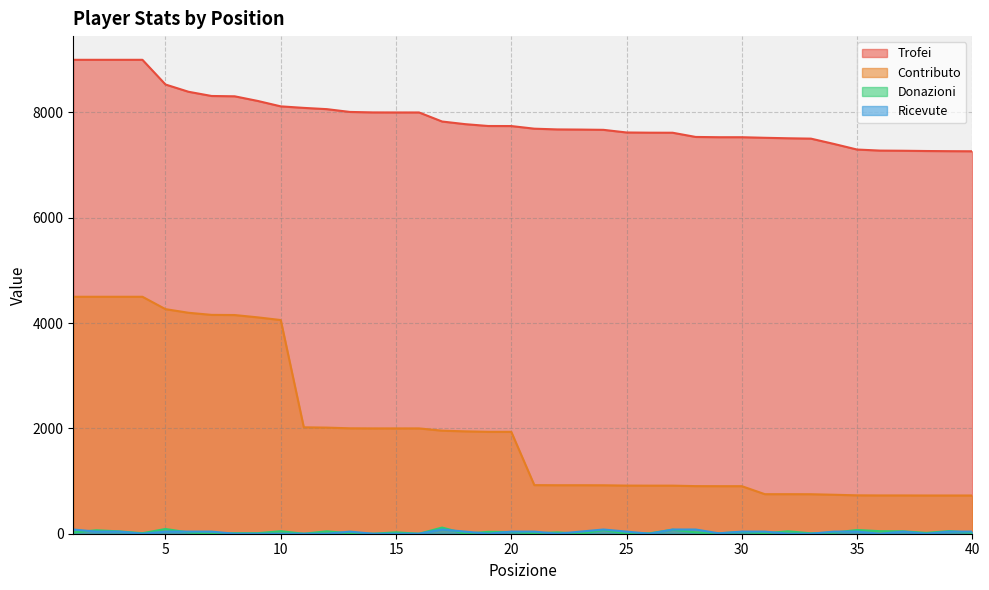

Reading left to right, list all the values displayed in this chart.

Trofei: 9000	9000	9000	9000	8531	8393	8313	8307	8219	8116	8087	8063	8010	8001	8000	8000	7828	7778	7743	7742	7692	7678	7675	7670	7620	7616	7615	7535	7530	7530	7519	7510	7503	7402	7296	7276	7273	7268	7265	7263
Contributo: 4500	4500	4500	4500	4265	4196	4156	4153	4109	4058	2021	2015	2002	2000	2000	2000	1957	1944	1935	1935	923	921	921	920	914	913	913	904	903	903	751	751	750	740	729	727	727	726	726	726
Donazioni: 24	66	44	10	90	24	0	10	10	48	0	46	7	0	26	0	117	0	36	32	8	26	0	70	0	8	76	26	8	32	8	46	8	21	71	48	46	16	50	16
Ricevute: 80	40	40	0	40	40	40	0	0	0	0	0	40	0	0	0	80	40	0	40	40	0	40	80	40	0	80	80	8	40	40	0	0	40	40	0	40	0	40	40